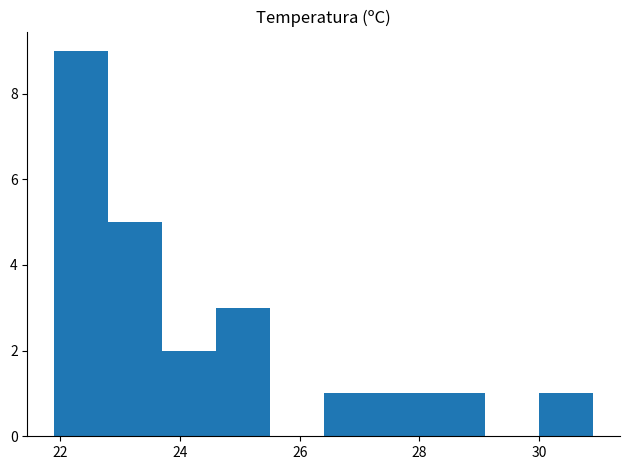

What is the height of the bar covering 24.6 to 25.5 on the x-axis? Neither the bar edges nor the heights are printed on the chart, so give them approximately, as read against the axes.

3